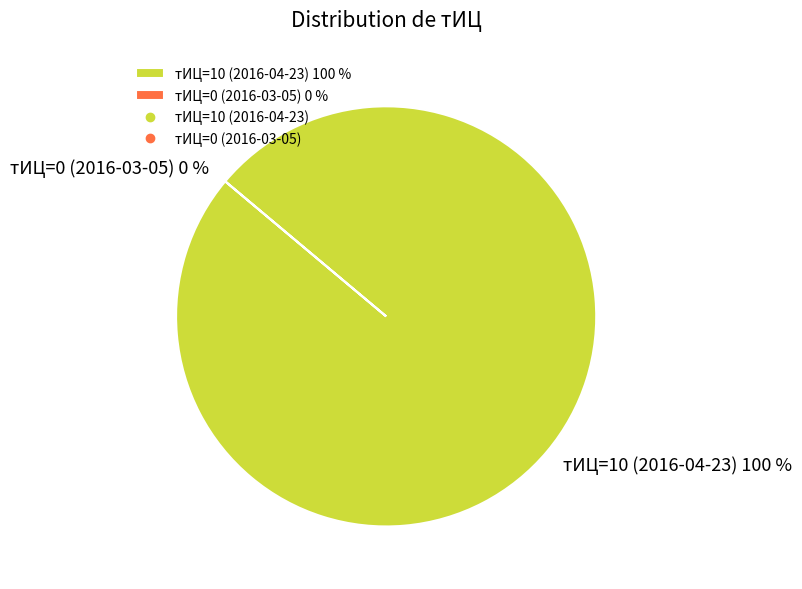

Which slice is the largest?

тИЦ=10 (2016-04-23)